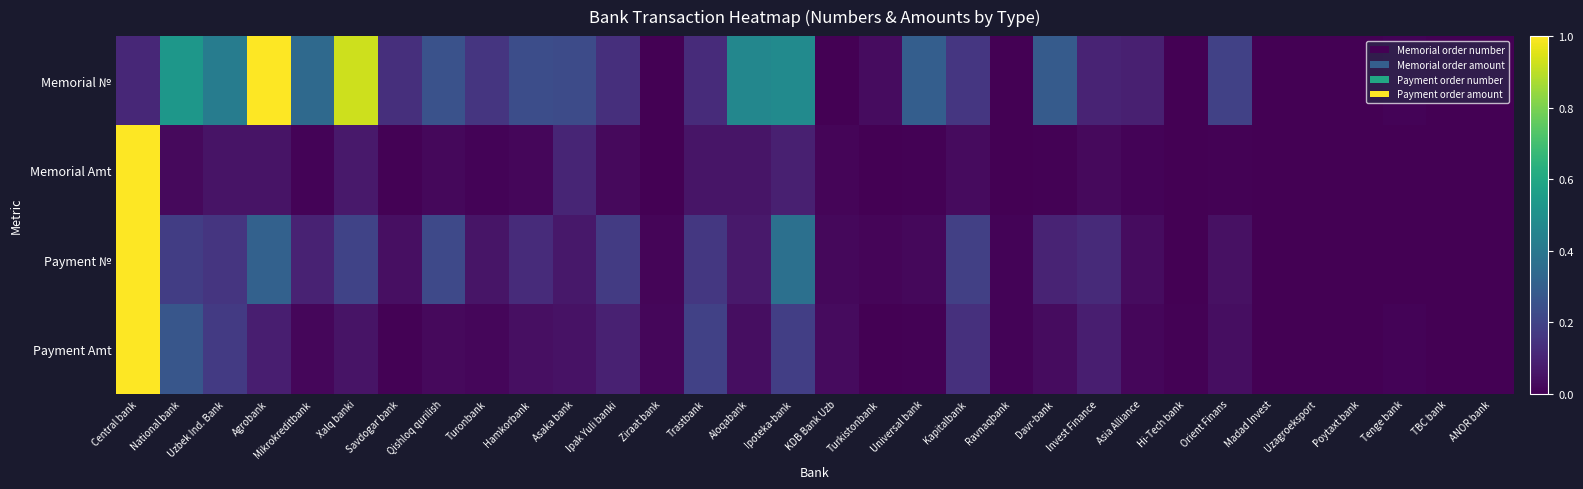

Reading left to right, list all the values displayed in this chart.

Memorial №: Central bank=0.1	National bank=0.5	Uzbek Ind. Bank=0.4	Agrobank=1.0	Mikrokreditbank=0.3	Xalq banki=0.9	Savdogar bank=0.1	Qishloq qurilish=0.3	Turonbank=0.2	Hamkorbank=0.2	Asaka bank=0.2	Ipak Yuli banki=0.1	Ziraat bank=0.0	Trastbank=0.1	Aloqabank=0.5	Ipoteka-bank=0.5	KDB Bank Uzb=0.0	Turkistonbank=0.0	Universal bank=0.3	Kapitalbank=0.2	Ravnaqbank=0.0	Davr-bank=0.3	Invest Finance=0.1	Asia Alliance=0.1	Hi-Tech bank=0.0	Orient Finans=0.2	Madad Invest=0.0	Uzagroeksport=0.0	Poytaxt bank=0.0	Tenge bank=0.0	TBC bank=0.0	ANOR bank=0.0
Memorial Amt: Central bank=1.0	National bank=0.0	Uzbek Ind. Bank=0.1	Agrobank=0.1	Mikrokreditbank=0.0	Xalq banki=0.1	Savdogar bank=0.0	Qishloq qurilish=0.0	Turonbank=0.0	Hamkorbank=0.0	Asaka bank=0.1	Ipak Yuli banki=0.0	Ziraat bank=0.0	Trastbank=0.1	Aloqabank=0.1	Ipoteka-bank=0.1	KDB Bank Uzb=0.0	Turkistonbank=0.0	Universal bank=0.0	Kapitalbank=0.0	Ravnaqbank=0.0	Davr-bank=0.0	Invest Finance=0.0	Asia Alliance=0.0	Hi-Tech bank=0.0	Orient Finans=0.0	Madad Invest=0.0	Uzagroeksport=0.0	Poytaxt bank=0.0	Tenge bank=0.0	TBC bank=0.0	ANOR bank=0.0
Payment №: Central bank=1.0	National bank=0.2	Uzbek Ind. Bank=0.2	Agrobank=0.3	Mikrokreditbank=0.1	Xalq banki=0.2	Savdogar bank=0.0	Qishloq qurilish=0.2	Turonbank=0.1	Hamkorbank=0.1	Asaka bank=0.1	Ipak Yuli banki=0.2	Ziraat bank=0.0	Trastbank=0.2	Aloqabank=0.1	Ipoteka-bank=0.4	KDB Bank Uzb=0.0	Turkistonbank=0.0	Universal bank=0.0	Kapitalbank=0.2	Ravnaqbank=0.0	Davr-bank=0.1	Invest Finance=0.1	Asia Alliance=0.0	Hi-Tech bank=0.0	Orient Finans=0.0	Madad Invest=0.0	Uzagroeksport=0.0	Poytaxt bank=0.0	Tenge bank=0.0	TBC bank=0.0	ANOR bank=0.0
Payment Amt: Central bank=1.0	National bank=0.3	Uzbek Ind. Bank=0.2	Agrobank=0.1	Mikrokreditbank=0.0	Xalq banki=0.1	Savdogar bank=0.0	Qishloq qurilish=0.0	Turonbank=0.0	Hamkorbank=0.0	Asaka bank=0.0	Ipak Yuli banki=0.1	Ziraat bank=0.0	Trastbank=0.2	Aloqabank=0.0	Ipoteka-bank=0.2	KDB Bank Uzb=0.0	Turkistonbank=0.0	Universal bank=0.0	Kapitalbank=0.1	Ravnaqbank=0.0	Davr-bank=0.0	Invest Finance=0.1	Asia Alliance=0.0	Hi-Tech bank=0.0	Orient Finans=0.0	Madad Invest=0.0	Uzagroeksport=0.0	Poytaxt bank=0.0	Tenge bank=0.0	TBC bank=0.0	ANOR bank=0.0